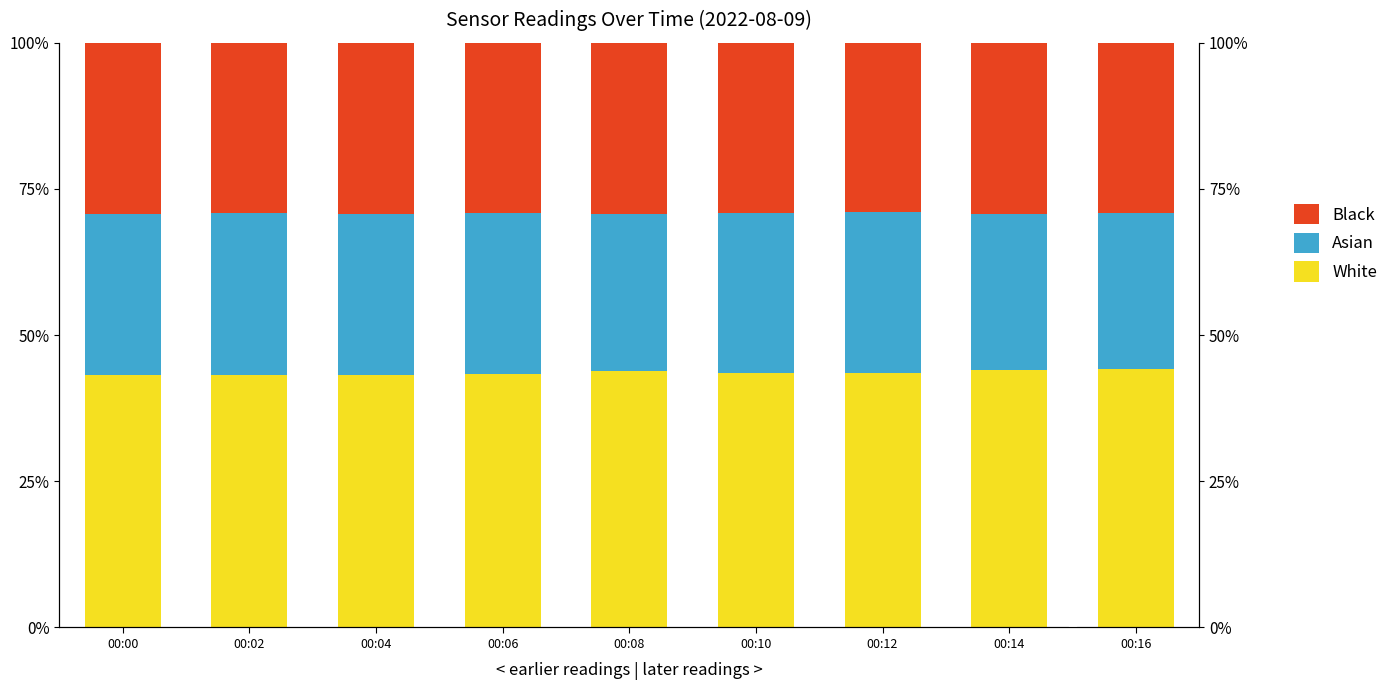

What is the value of the White bar at the 5th from the left?

43.9